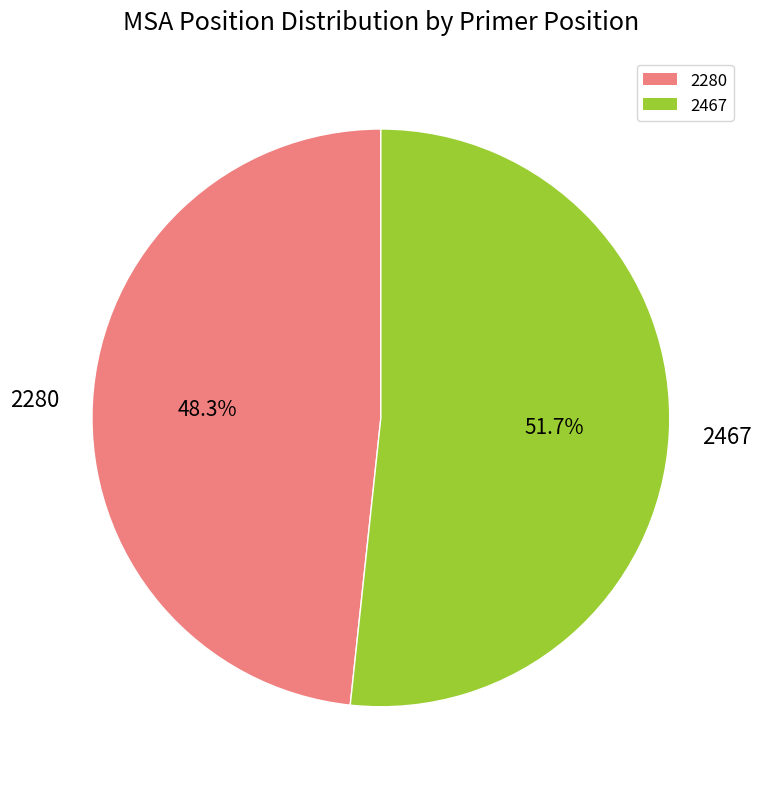

How many slices are in this pie chart?

2